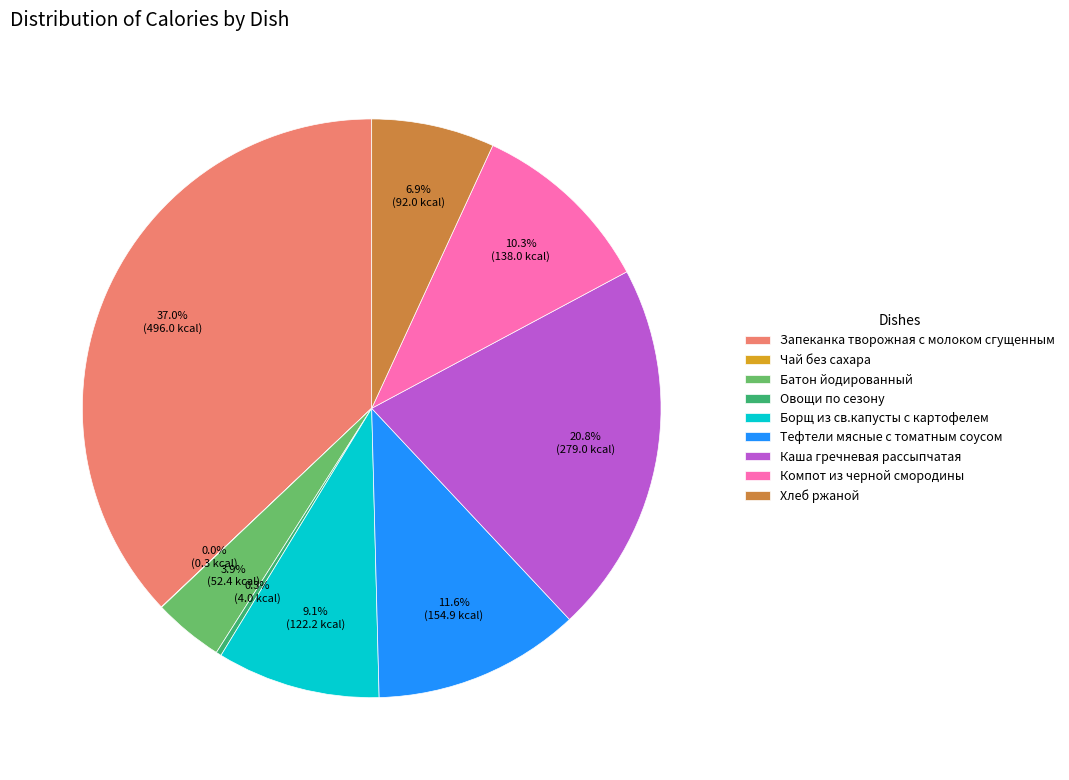

Is there a majority slice in this chart?

No